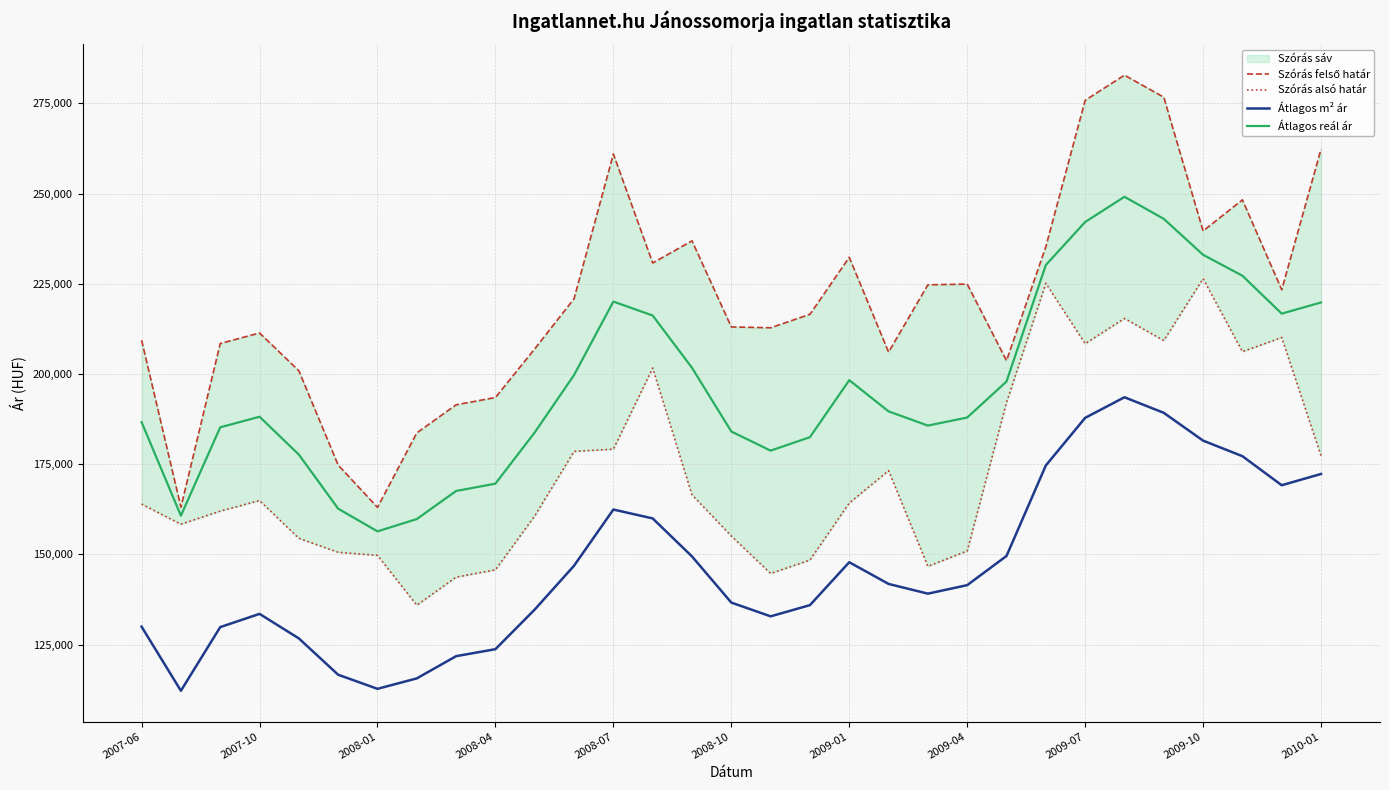

True or false: Átlagos reál ár and Átlagos m² ár intersect in this chart.

False